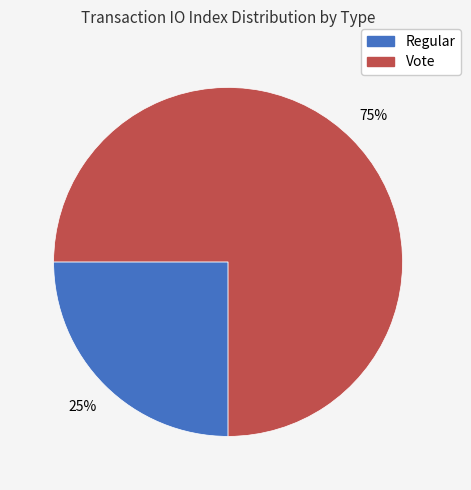

Which slice represents more than half of the pie?

Vote